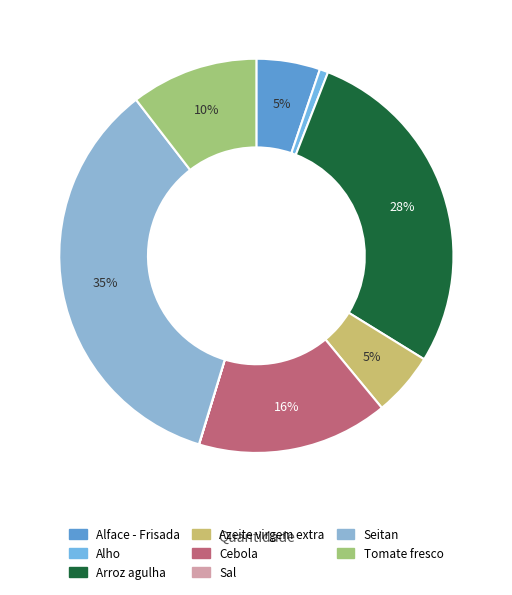

Do Seitan and Alho together represent more than half of the pie?

No